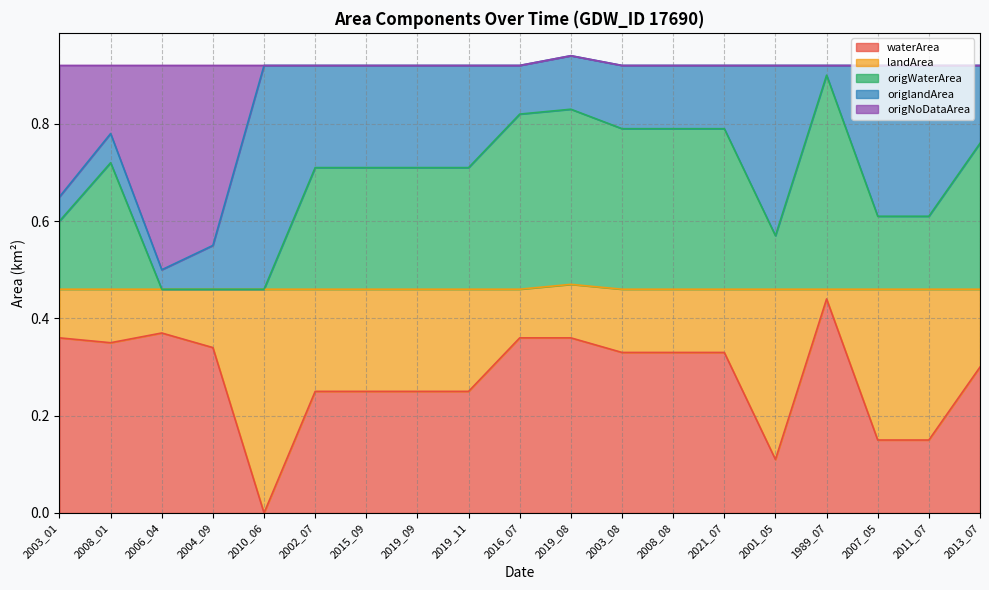

How many positive values does the waterArea series have?

18